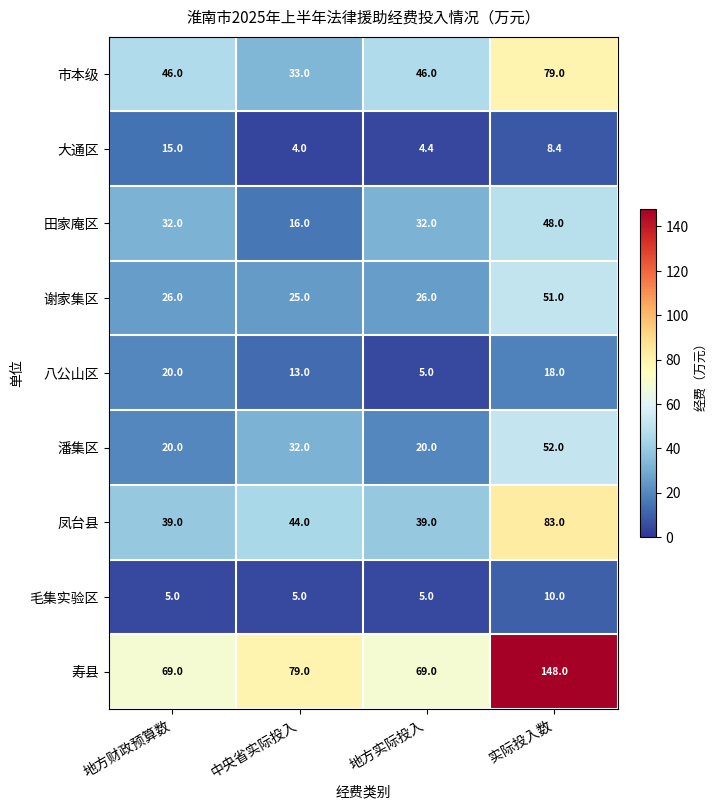

How many 毛集实验区 values are between 5 and 10?

4